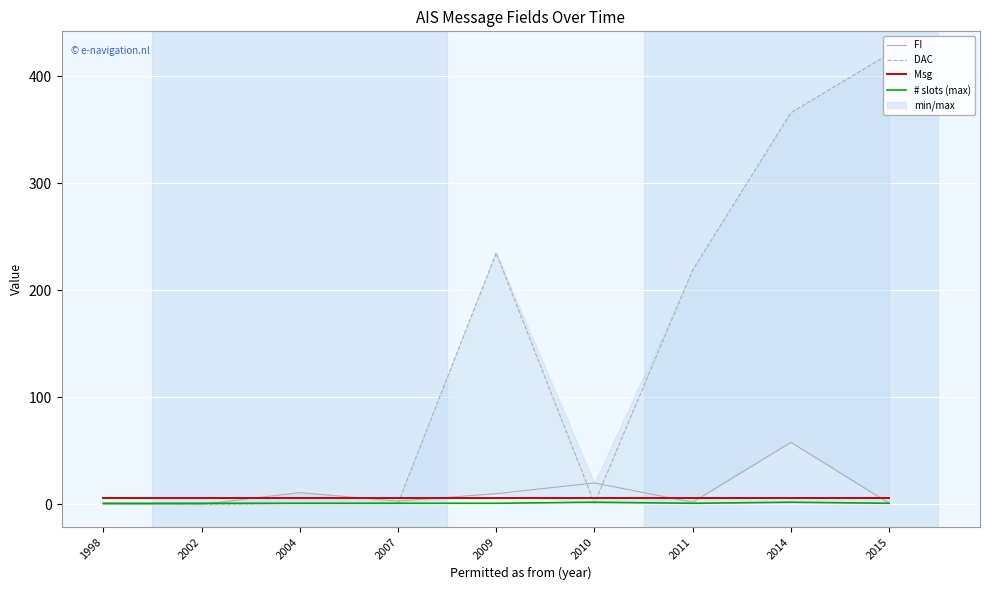

Which series ends up on top after the final intersection of # slots (max) and DAC?

DAC